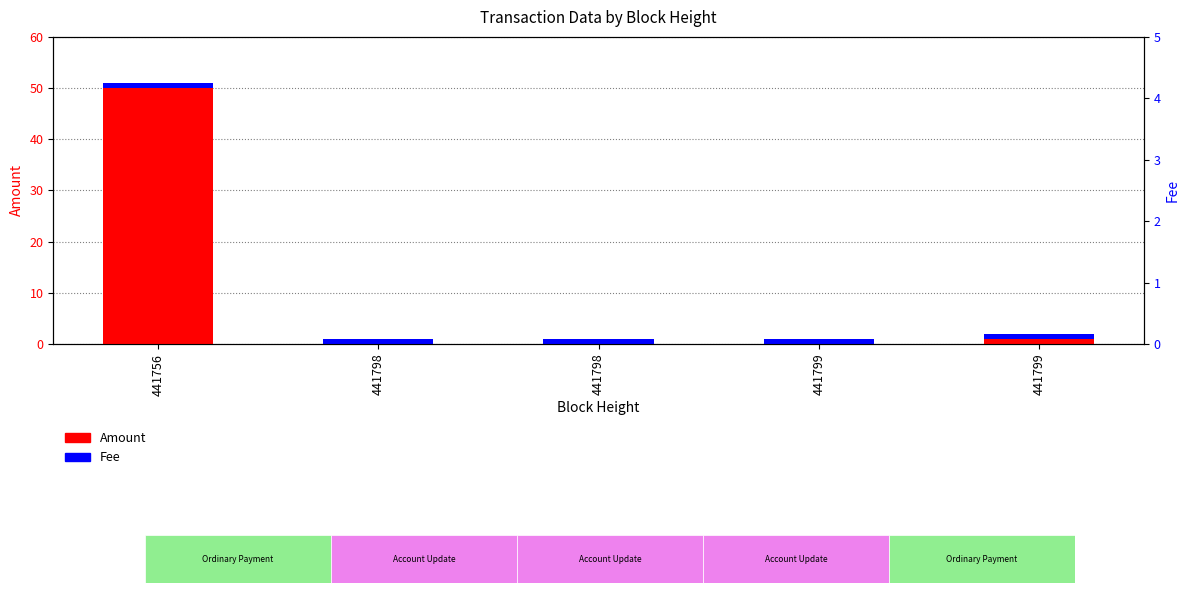

Between 441798 and 441798, which is larger?

441798